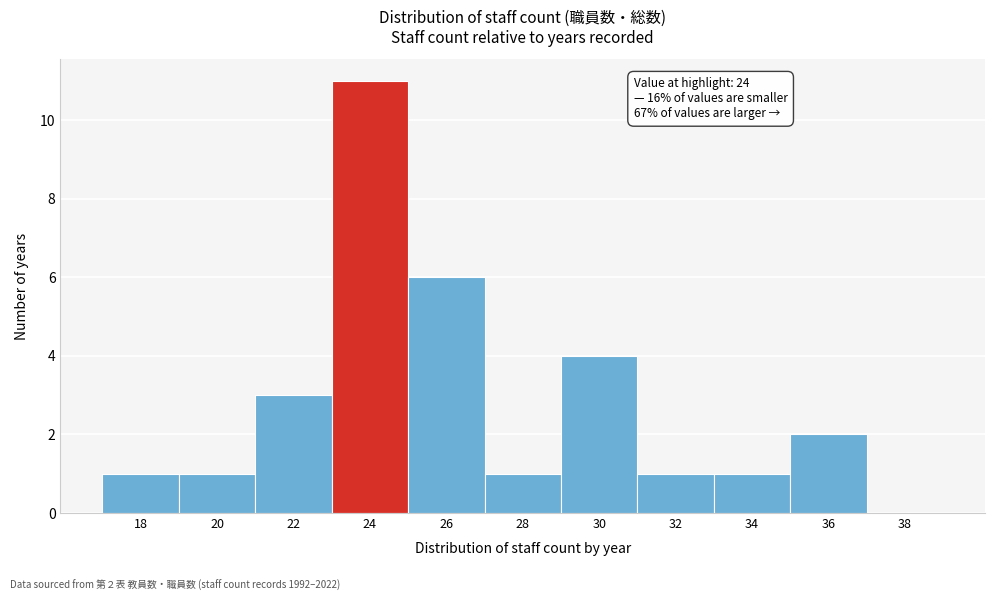

Reading left to right, list all the values displayed in this chart.

18=1	20=1	22=3	24=11	26=6	28=1	30=4	32=1	34=1	36=2	38=0